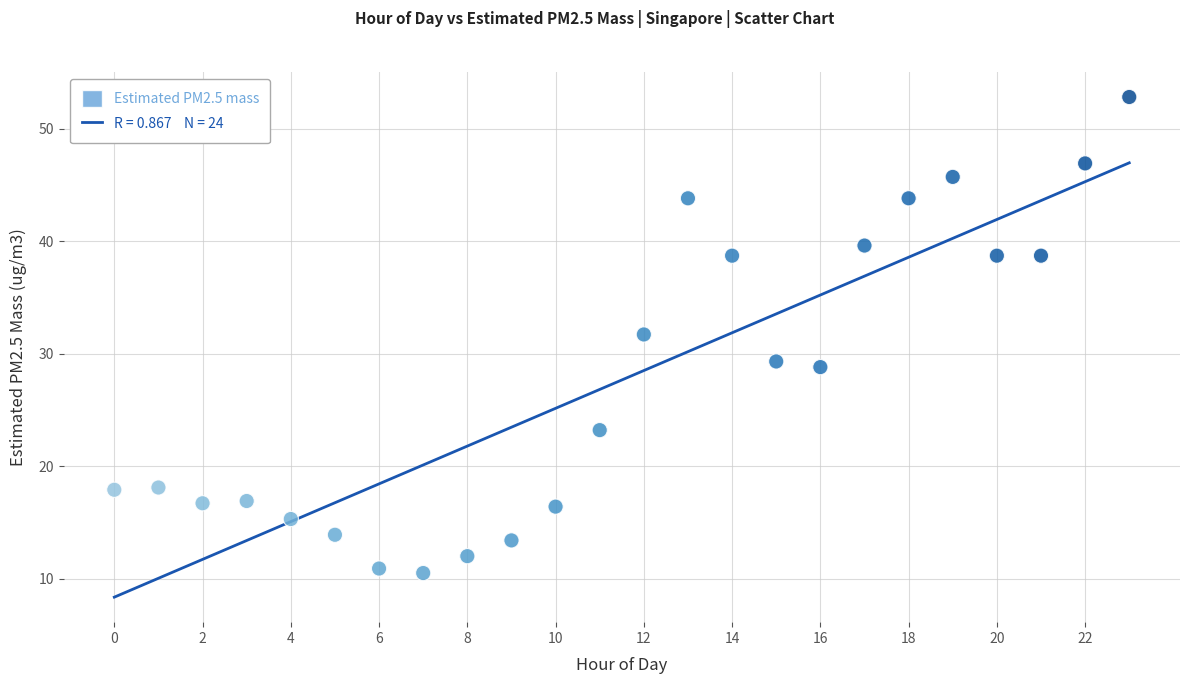

What Y value in the scatter plot is closest to 31?

31.7